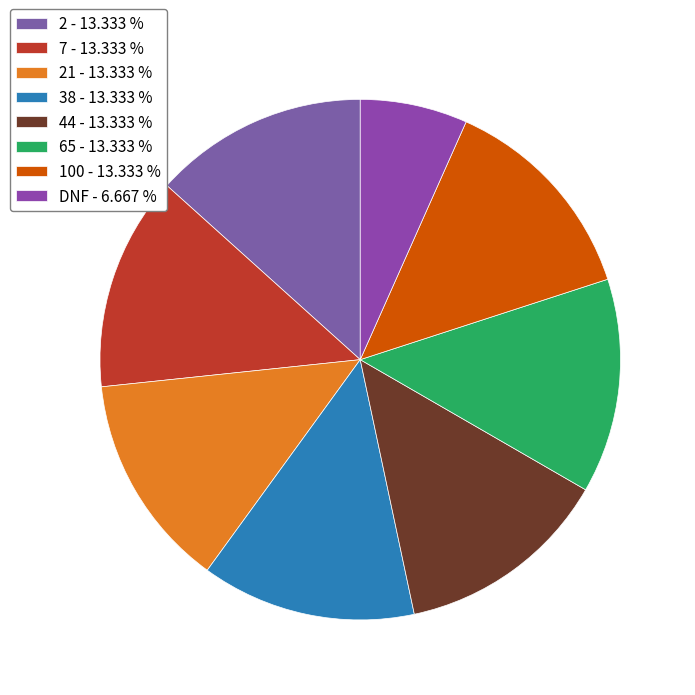

What is the largest slice in the pie chart?

2